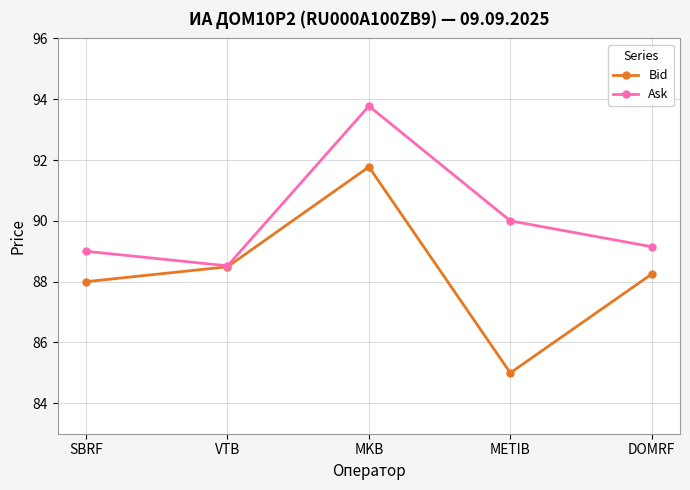

At which category does Ask reach its first local valley?

VTB